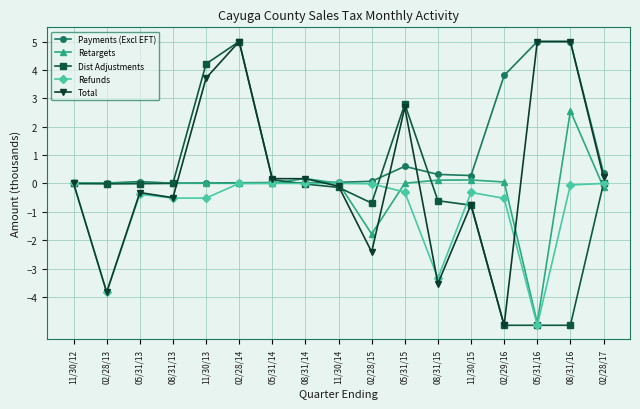

The value of Payments (Excl EFT) at 08/31/15 is 0.3. True or false?

True